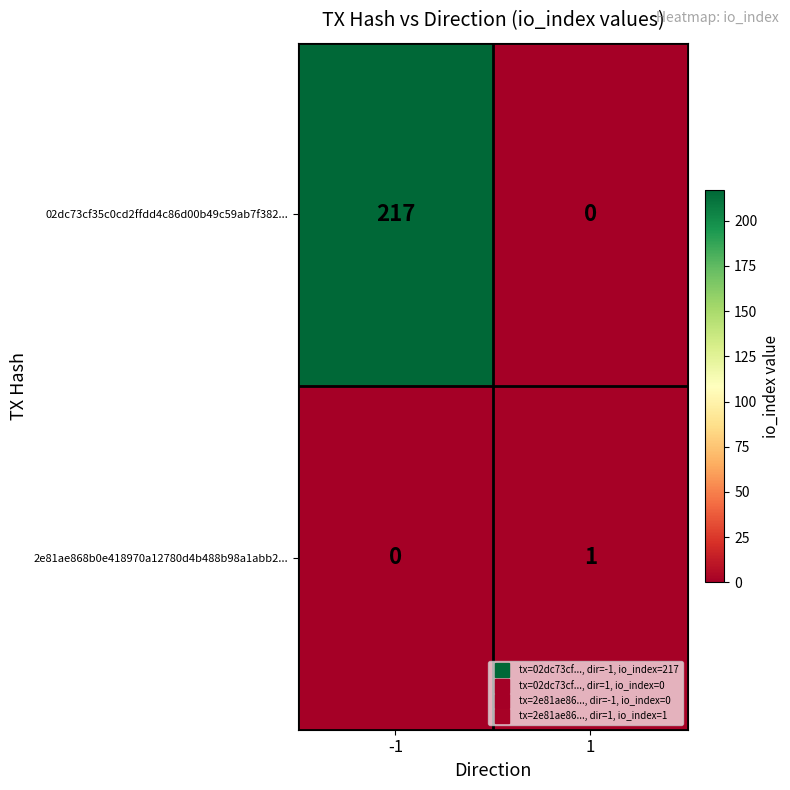

At -1, list the series in order from smallest to largest.

2e81ae868b0e418970a12780d4b488b98a1abb2..., 02dc73cf35c0cd2ffdd4c86d00b49c59ab7f382...